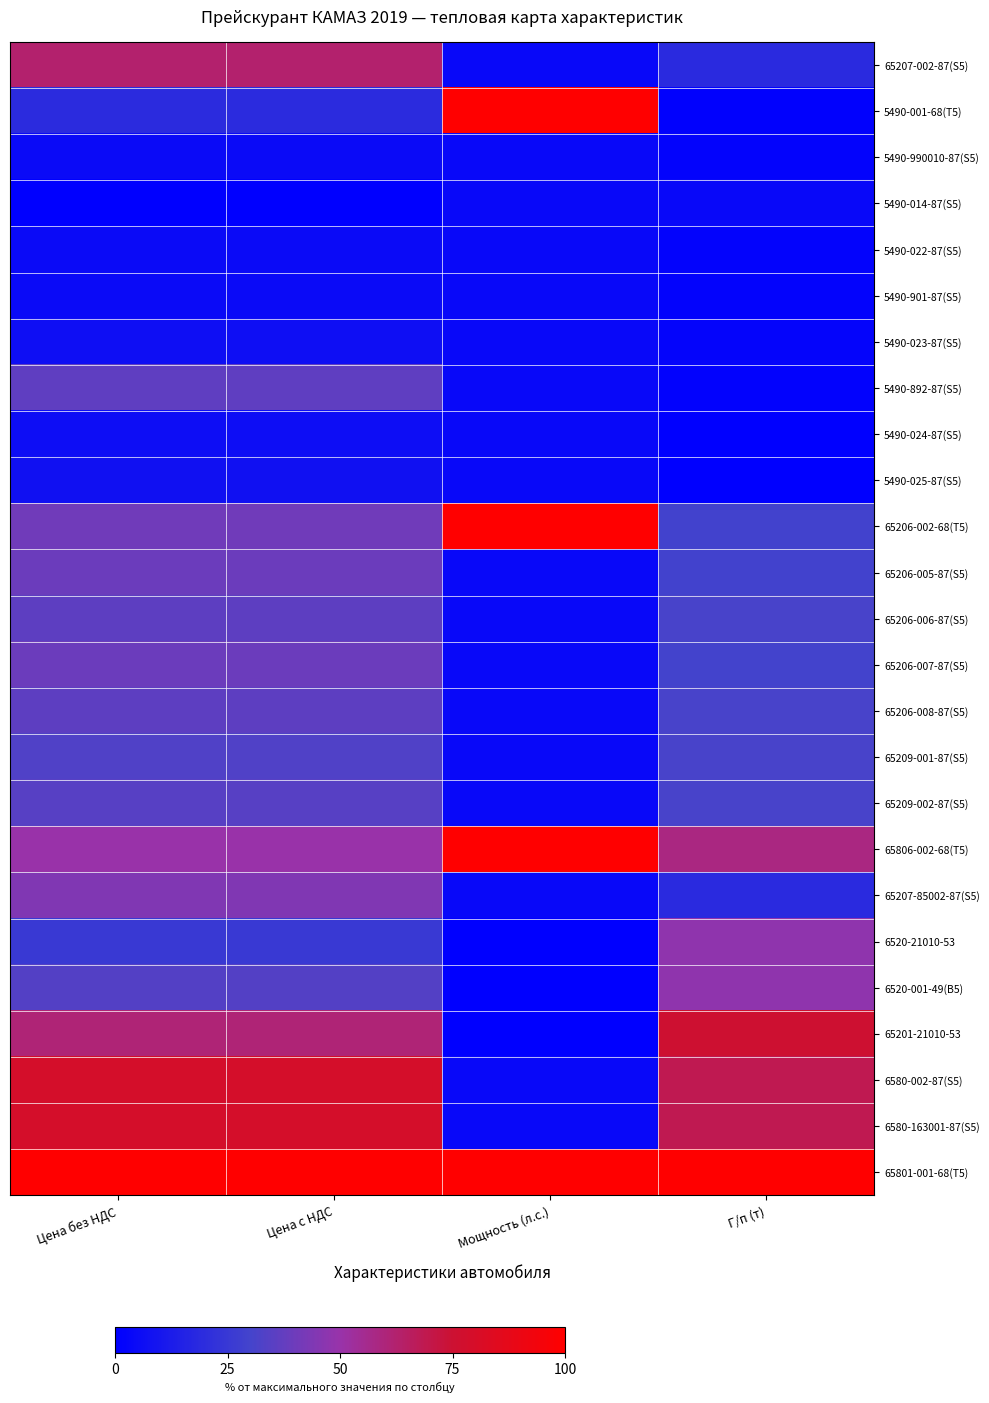

At how many categories does at least one series exceed 0?

4